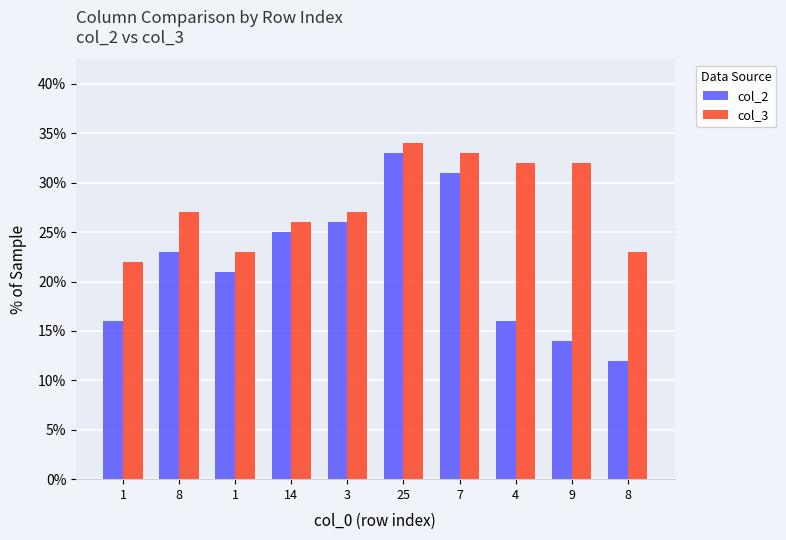

What are all the series names shown in the legend?

col_2, col_3